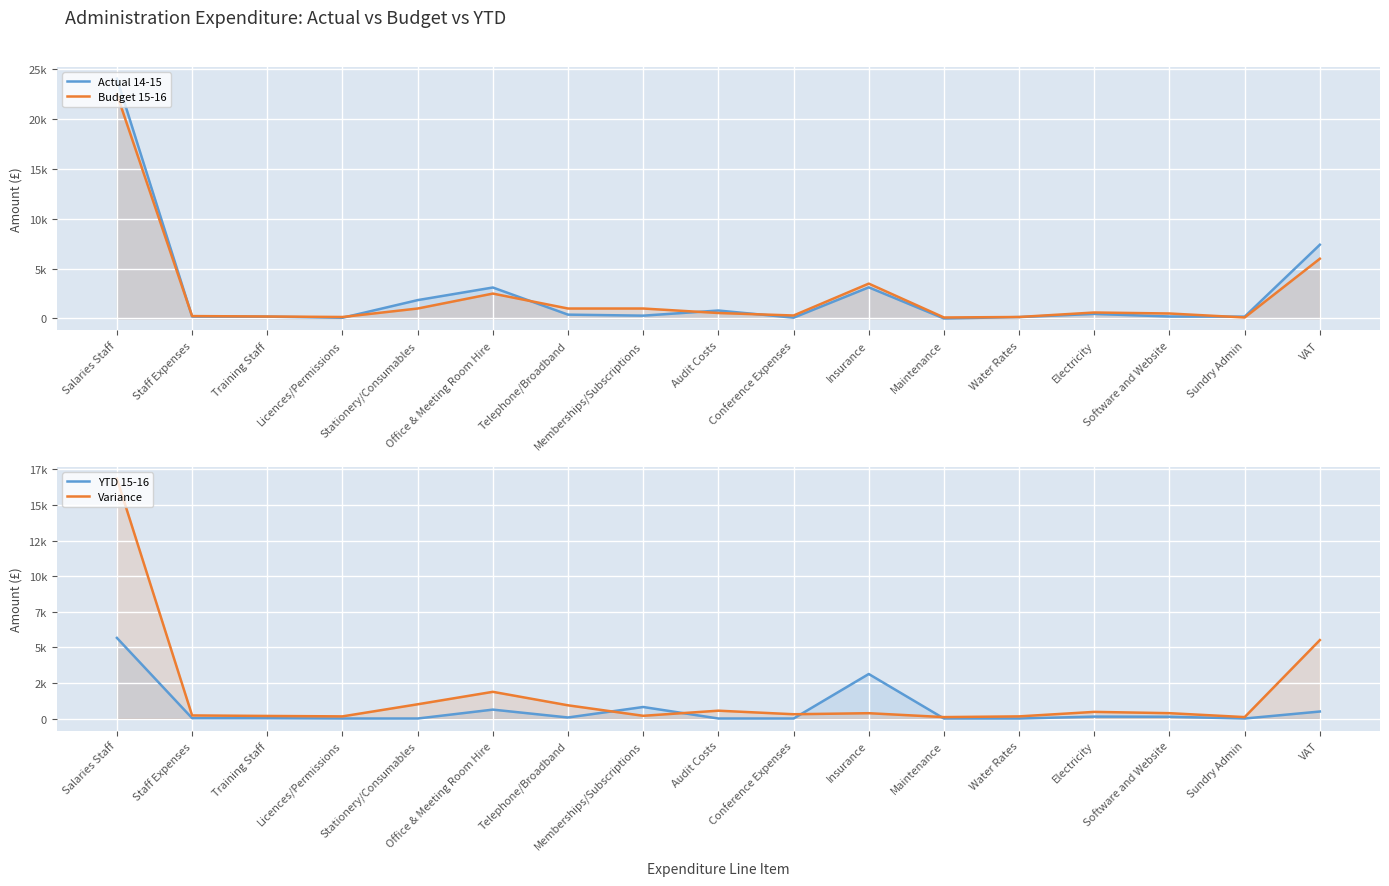

How many distinct data groups are displayed?

4